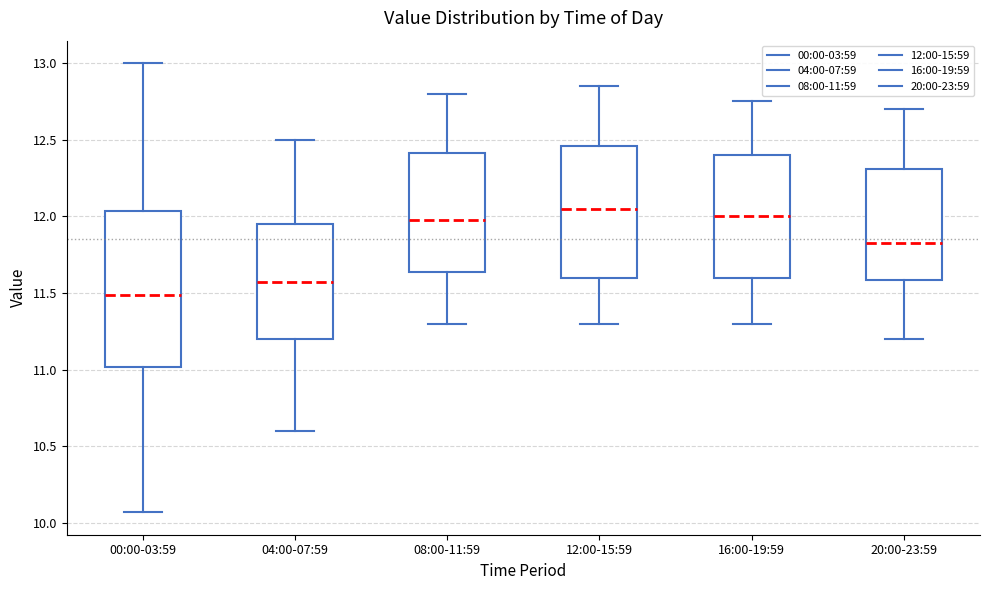

Comparing the boxes themselves (not the whiskers), which one is the tallest?

00:00-03:59